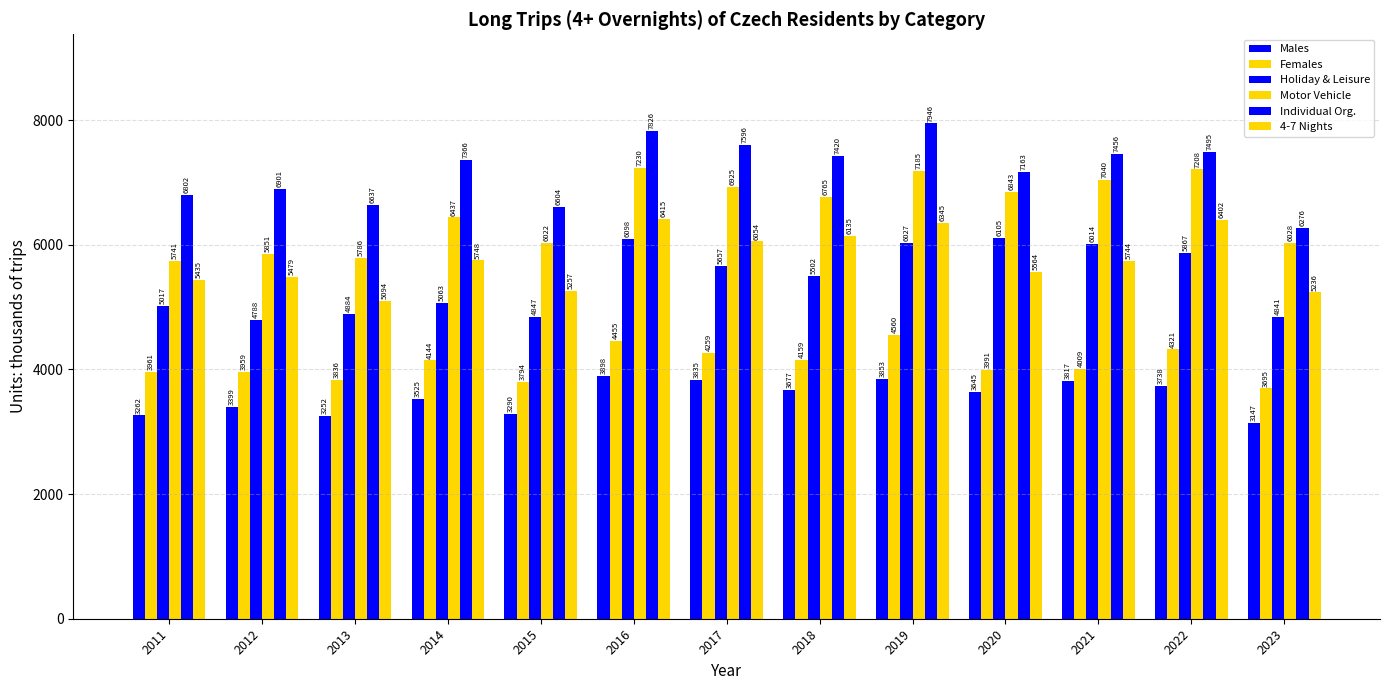

What is the difference between the maximum and second lowest values in the 4-7 Nights series?

1179.0